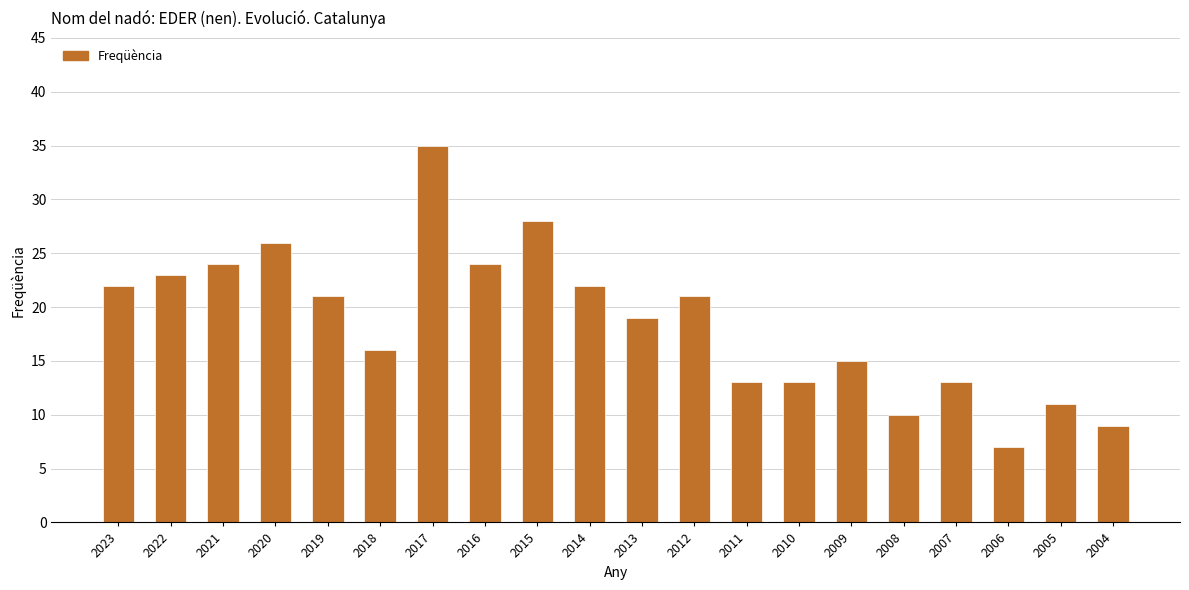

What is the value of the 10th bar from the left?

22